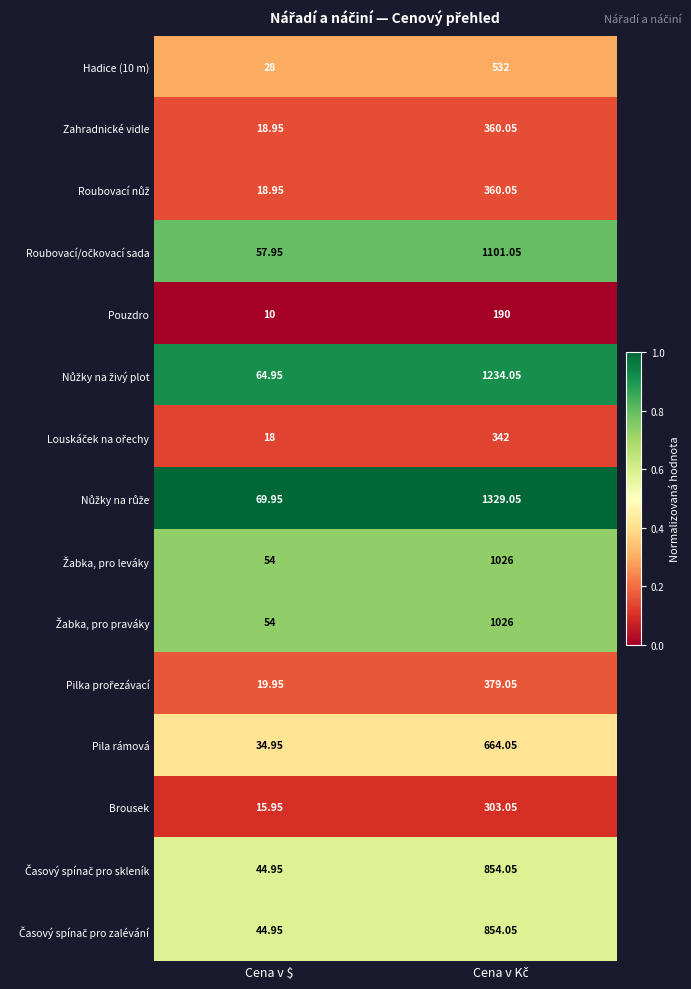

At which category does the chart reach its minimum across all series?

Cena v $